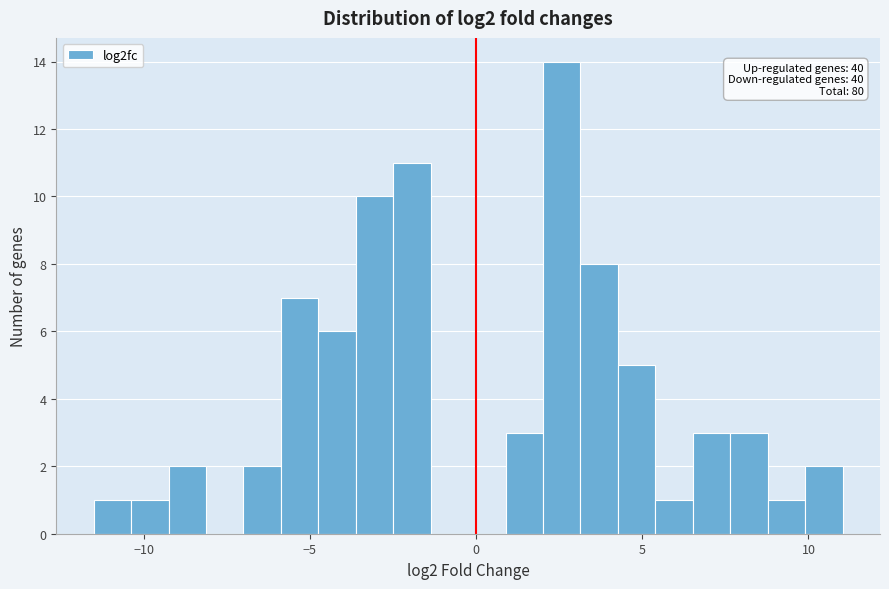

Read against the x-axis, roughly where is the centre of the tallest bar?

2.5